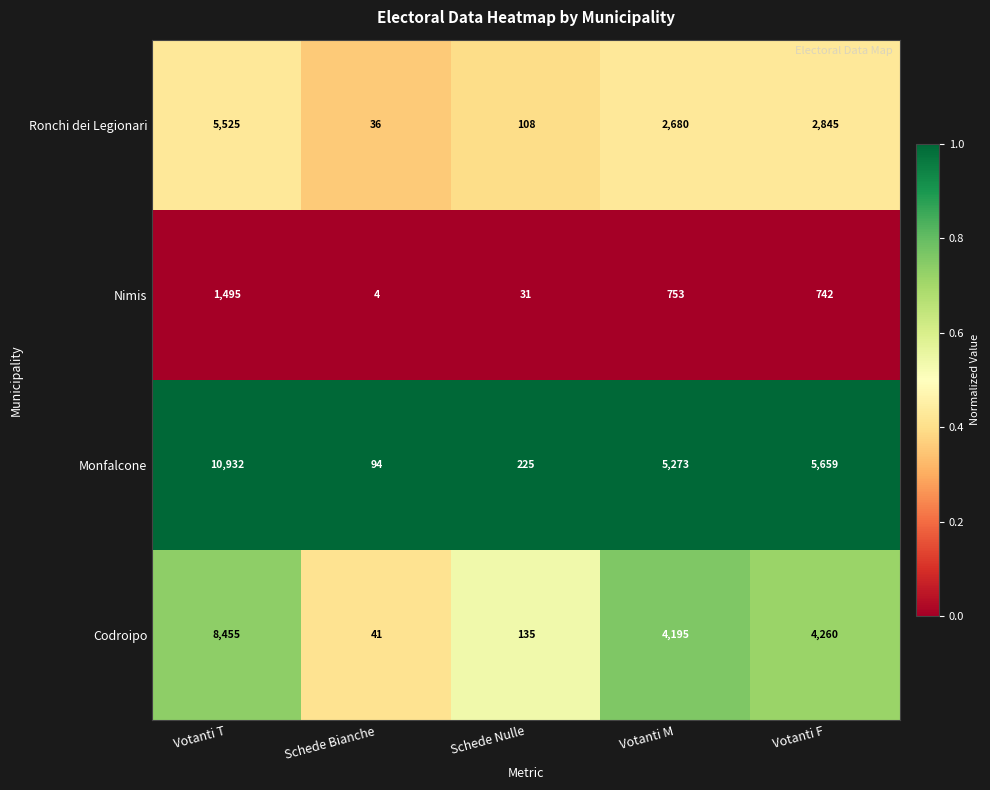

Rank the series by their maximum value, from highest to lowest.

Monfalcone, Codroipo, Ronchi dei Legionari, Nimis